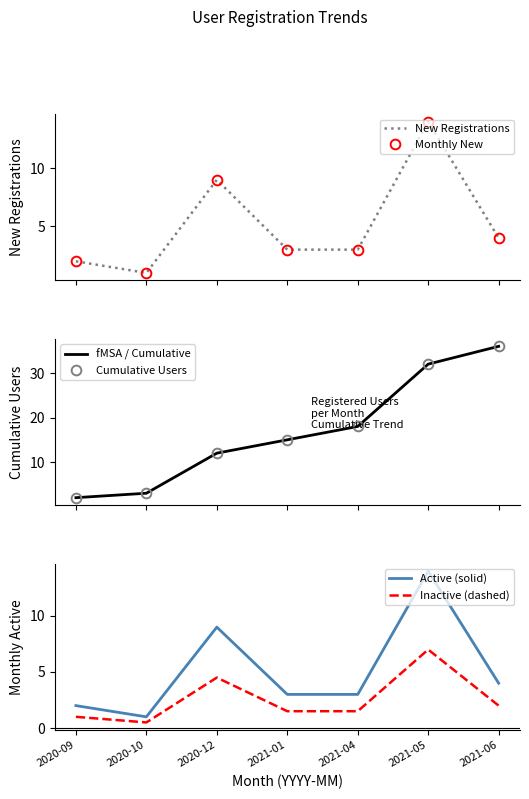

What are all the series names shown in the legend?

New Registrations, Monthly New, fMSA / Cumulative, Cumulative Users, Active (solid), Inactive (dashed)